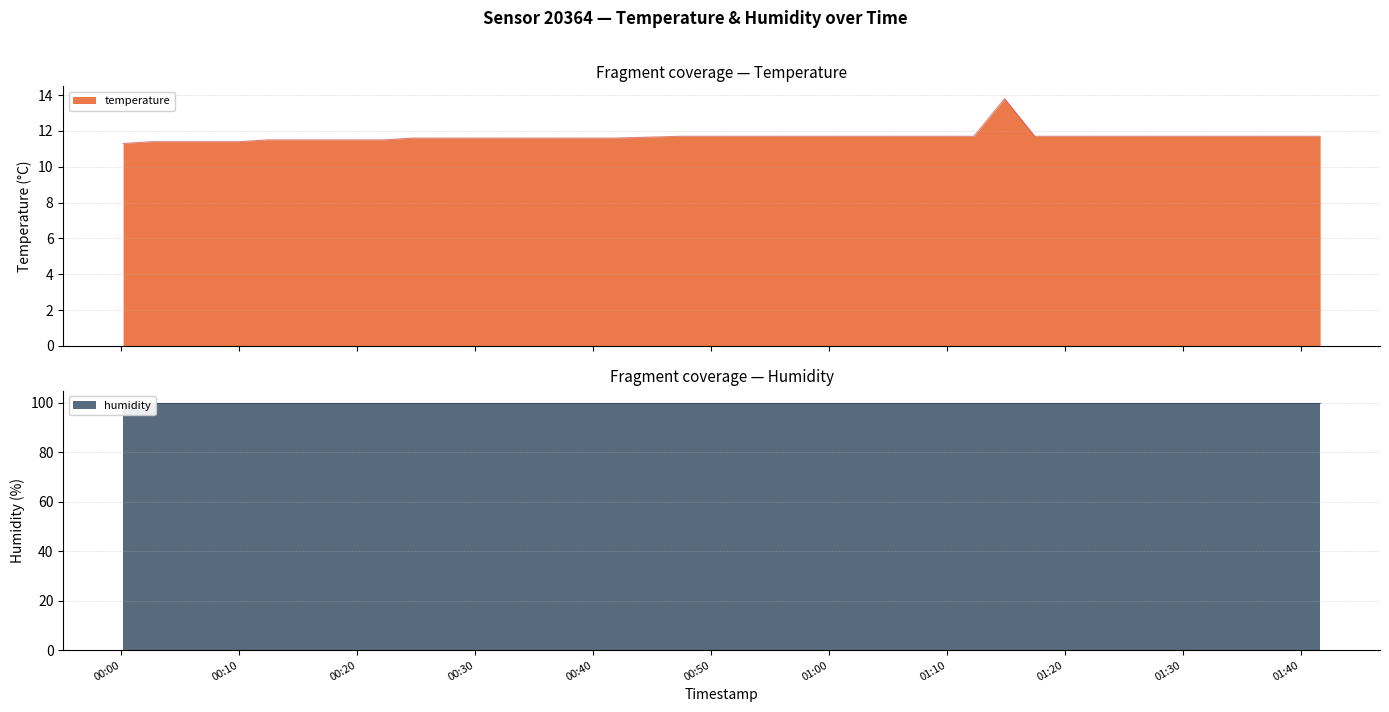

What is the maximum value for temperature?

13.8